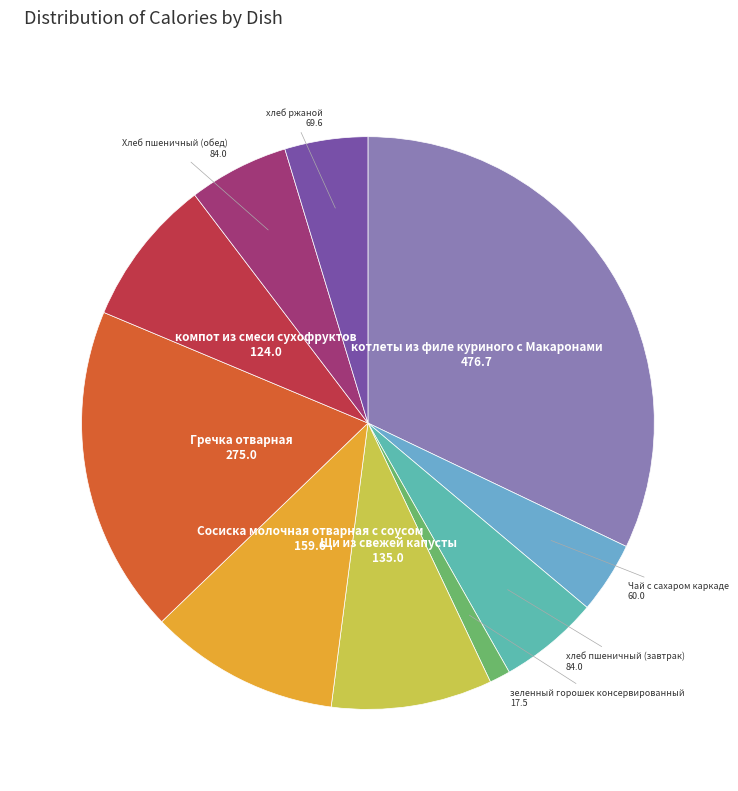

Which category has the biggest portion of the pie?

котлеты из филе куриного с Макаронами